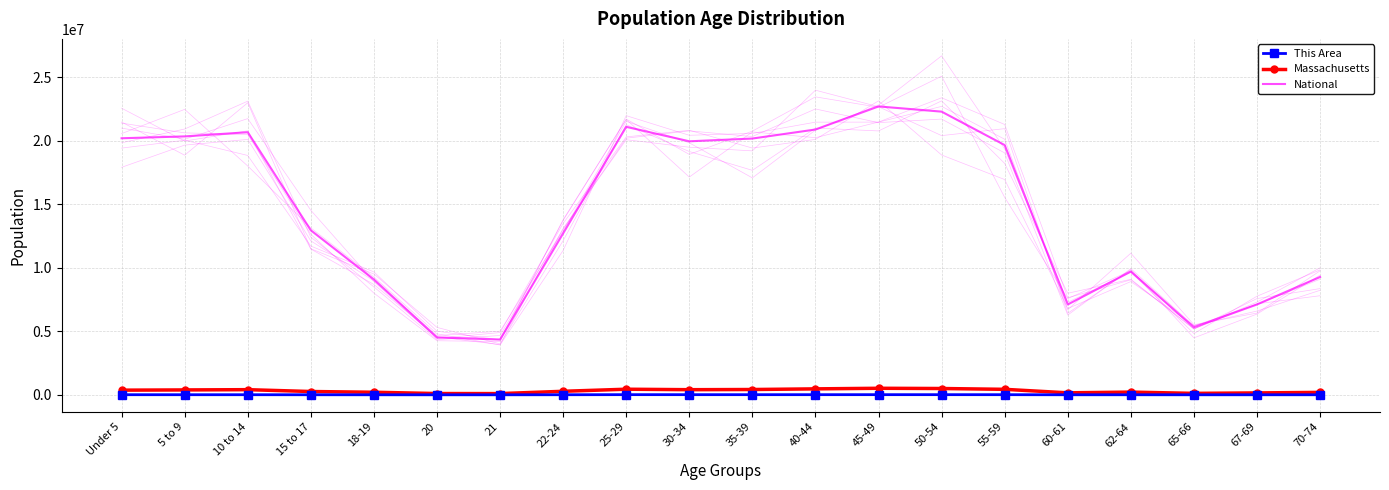

True or false: National and This Area cross at least once.

False